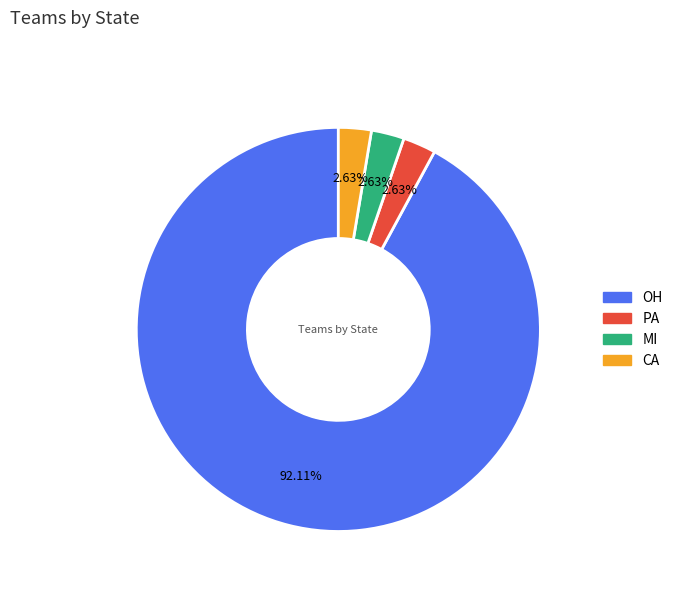

To the nearest percent, what is the difference between the largest and smallest slice percentages?

89%